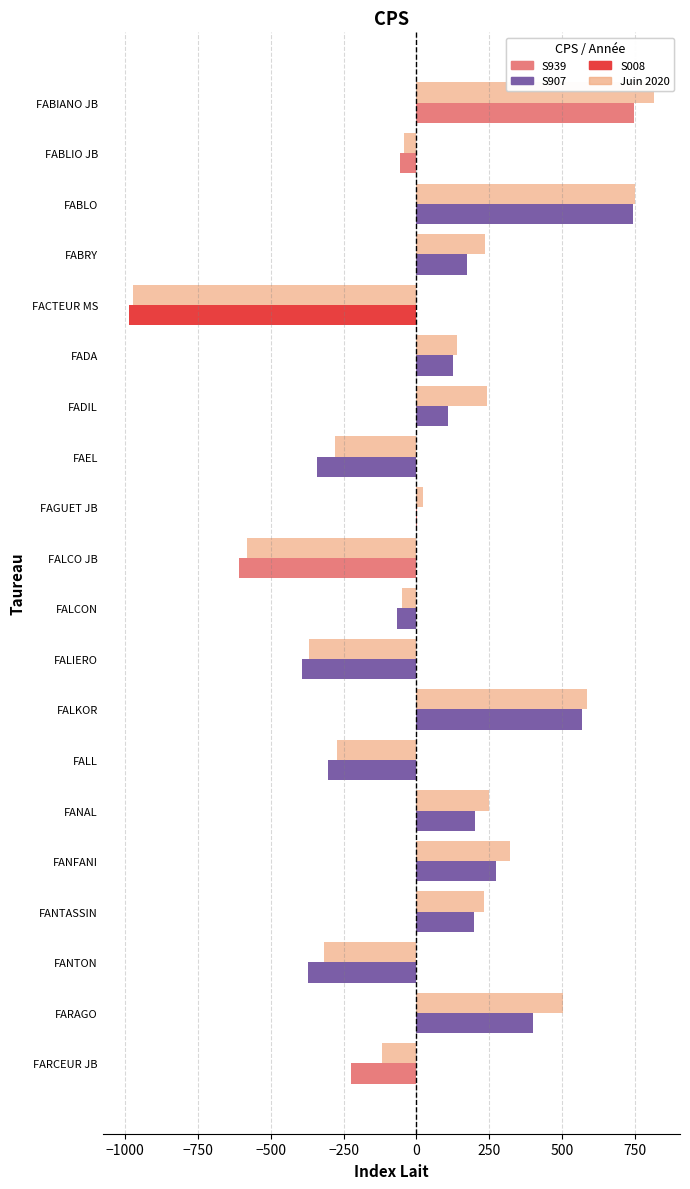

What is the total value across all series at FALKOR?

1153